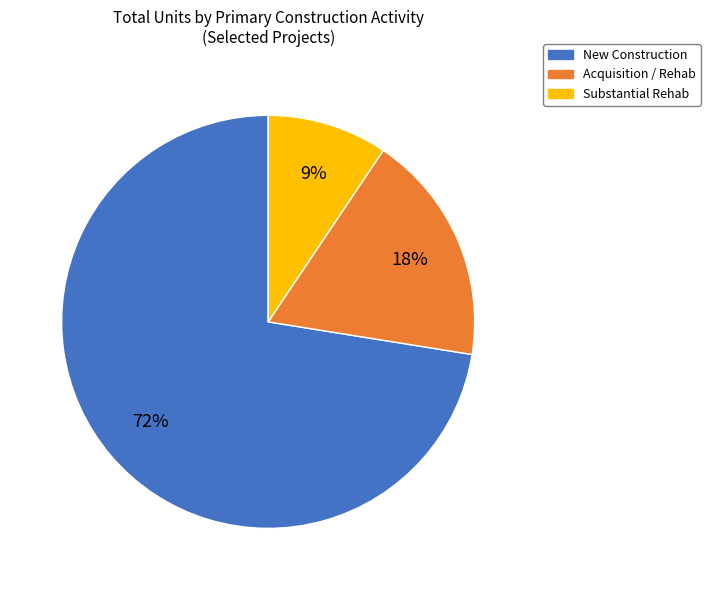

Which category has the smallest portion of the pie?

Substantial Rehab